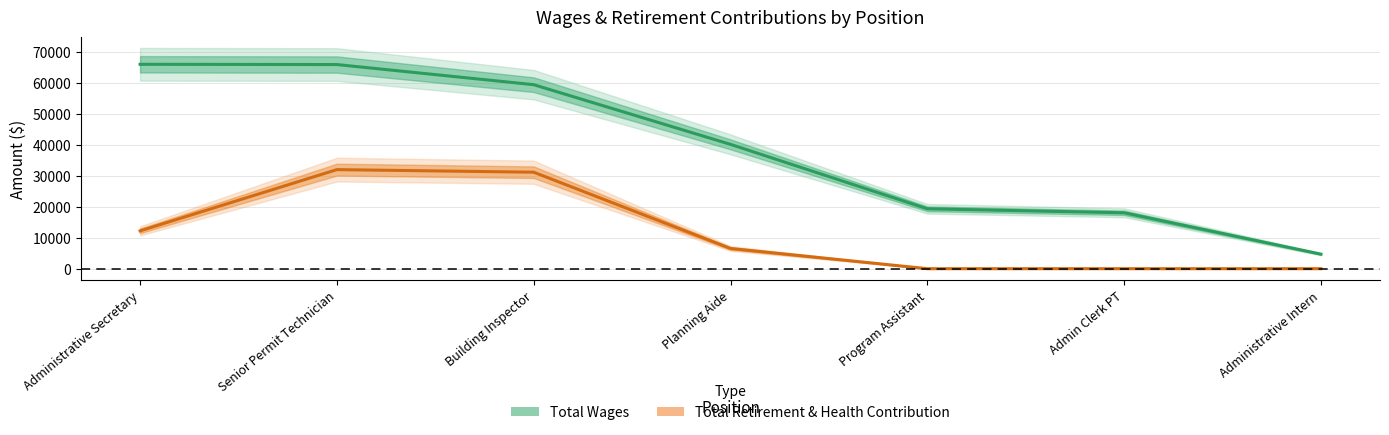

Reading left to right, what are all the values shown in this chart?

Total Wages: Administrative Secretary=65907	Senior Permit Technician=65829	Building Inspector=59337	Planning Aide=40094	Program Assistant=19317	Admin Clerk PT=18025	Administrative Intern=4685
Total Retirement & Health Contribution: Administrative Secretary=12201	Senior Permit Technician=31948	Building Inspector=31116	Planning Aide=6518	Program Assistant=0	Admin Clerk PT=0	Administrative Intern=0